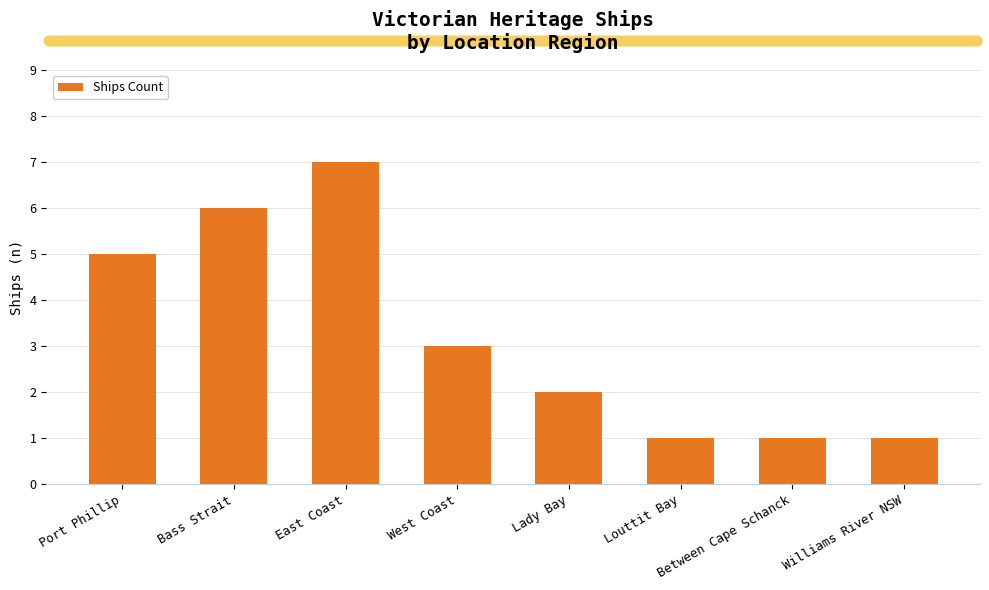

Which category has the highest value across all series?

East Coast